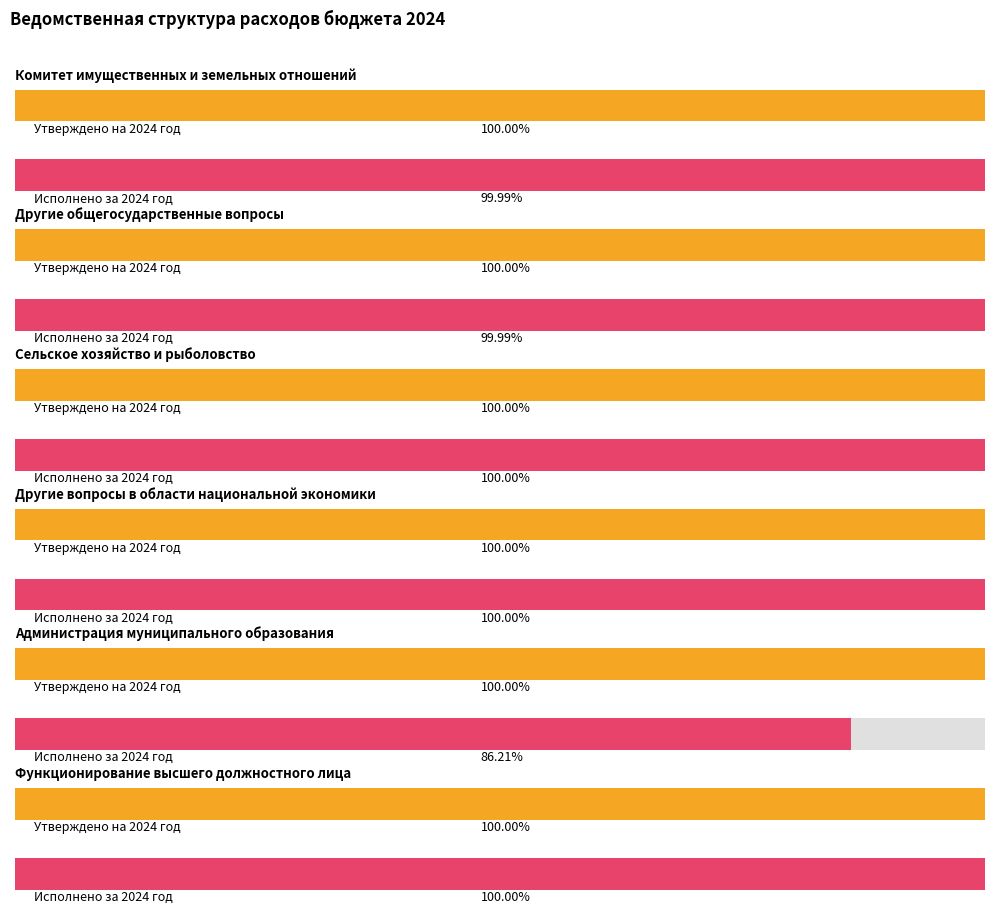

Count the number of categories in the chart.

6